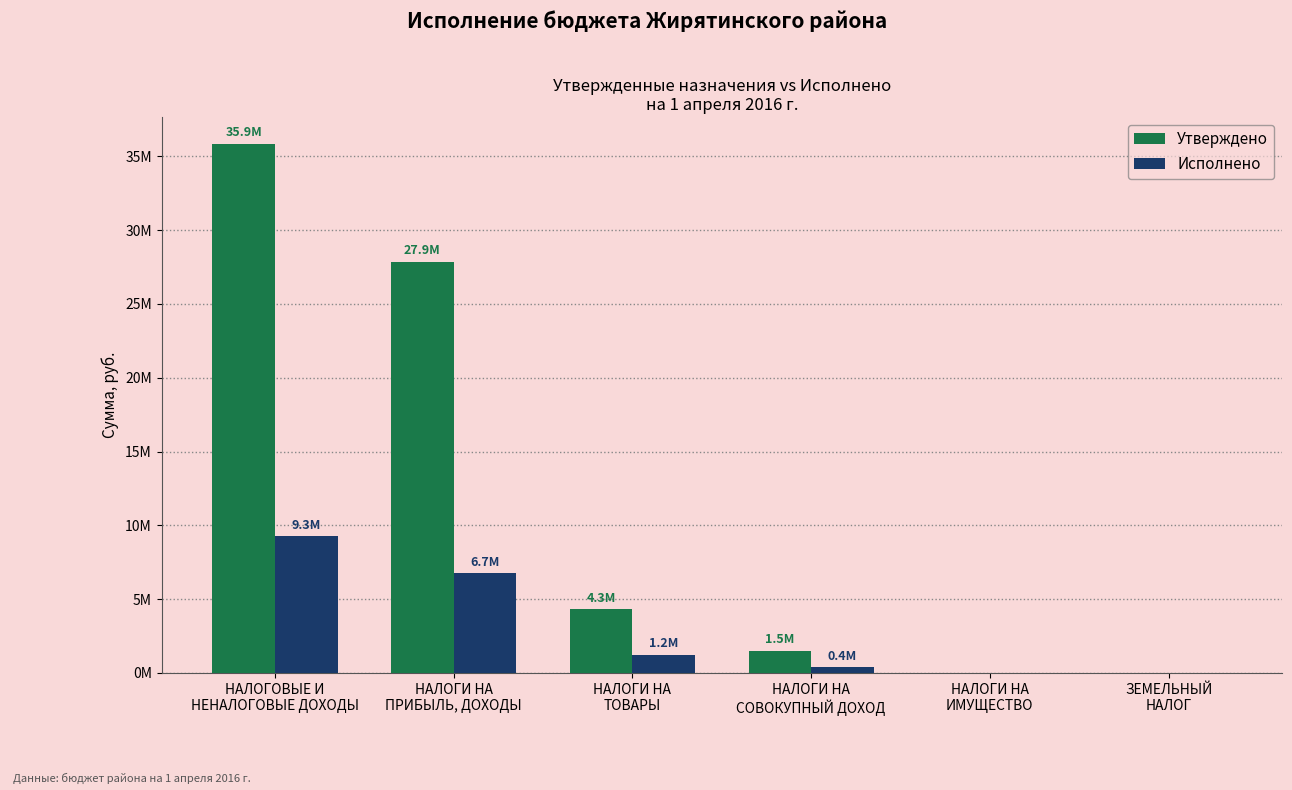

What are all the series names shown in the legend?

Утверждено, Исполнено